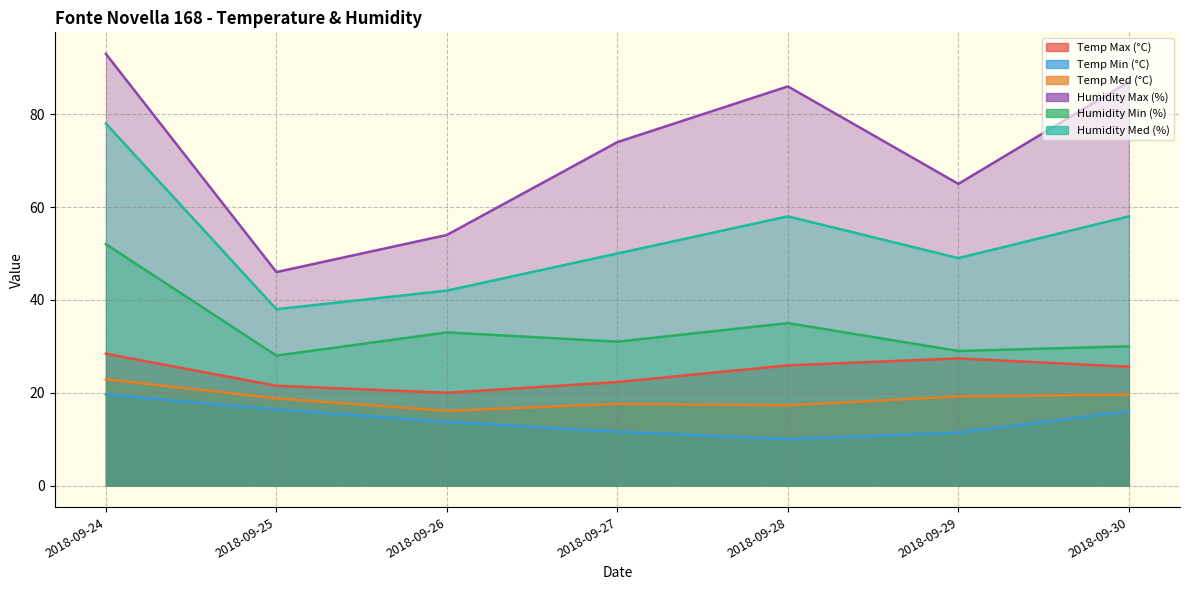

How many values in the Humidity Max (%) series are below 74?

3